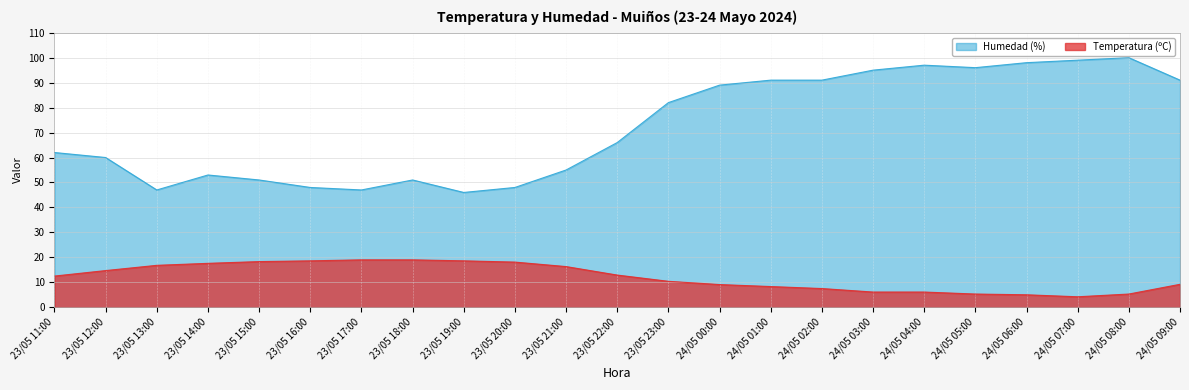

Which label corresponds to the largest value in the chart?

24/05 08:00